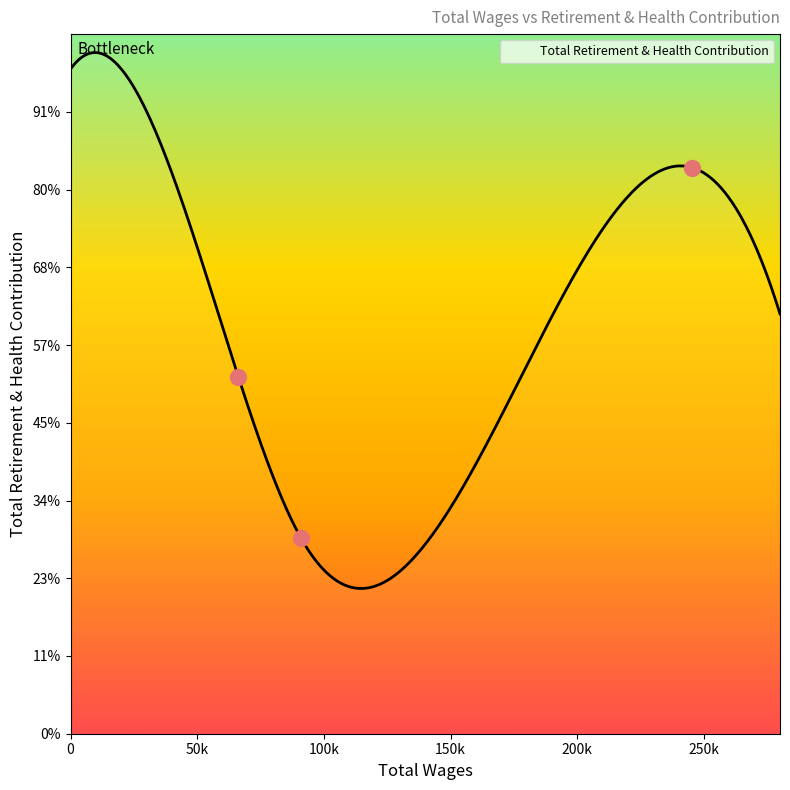

What is the ratio of the value at Superintendent to the value at Executive Assistant To The Superintendent?

2.9